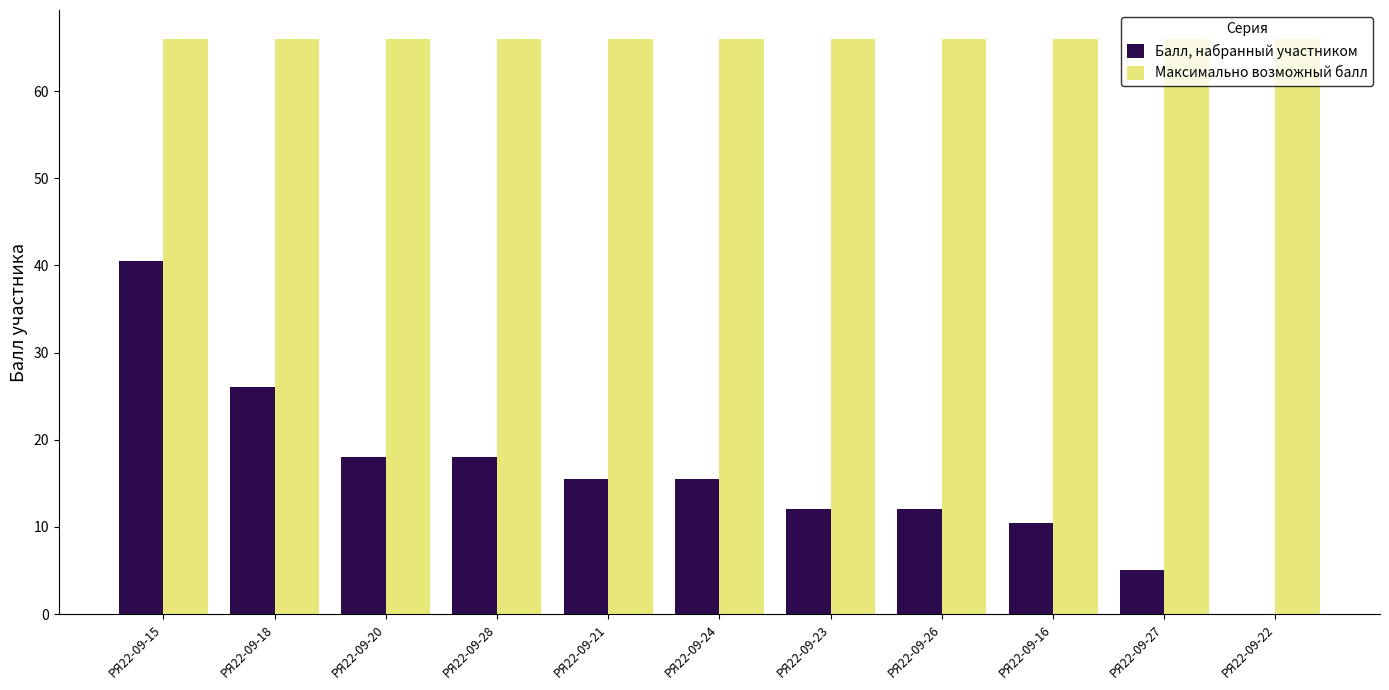

What is the total value across all series at РЯ22-09-28?

84.0